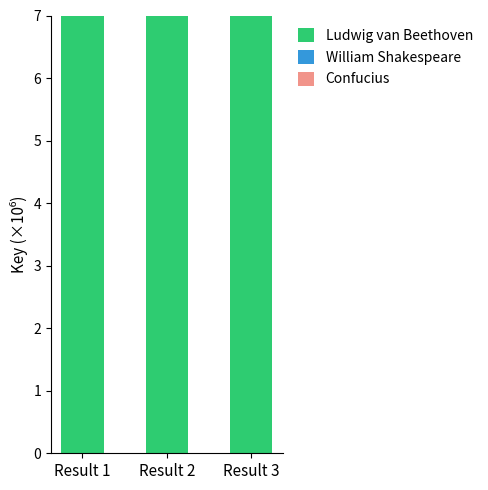

Which series changed the most between Result 1 and Result 3?

Ludwig van Beethoven